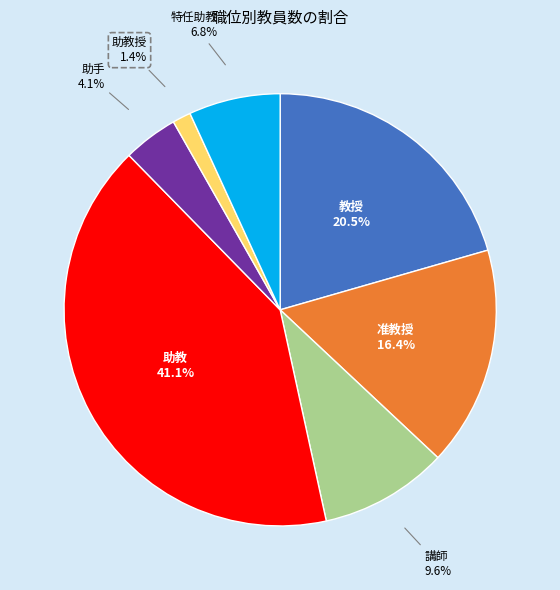

To the nearest percent, what portion does 講師 represent?

10%